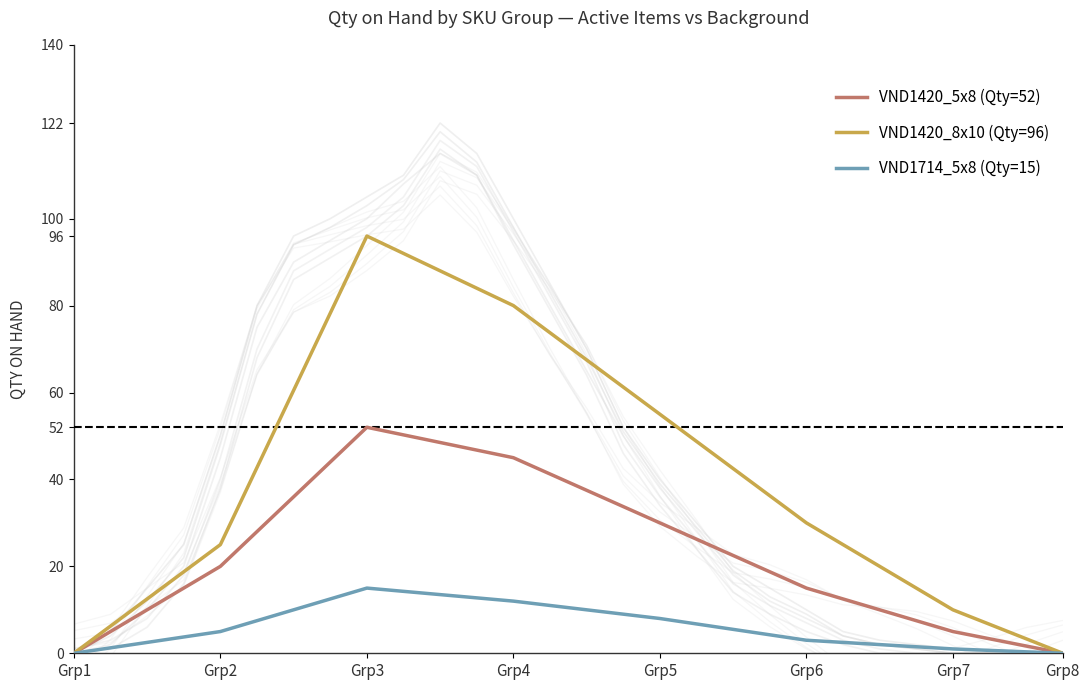

Which category has the highest value in the VND1420_8x10 (Qty=96) series?

Grp3